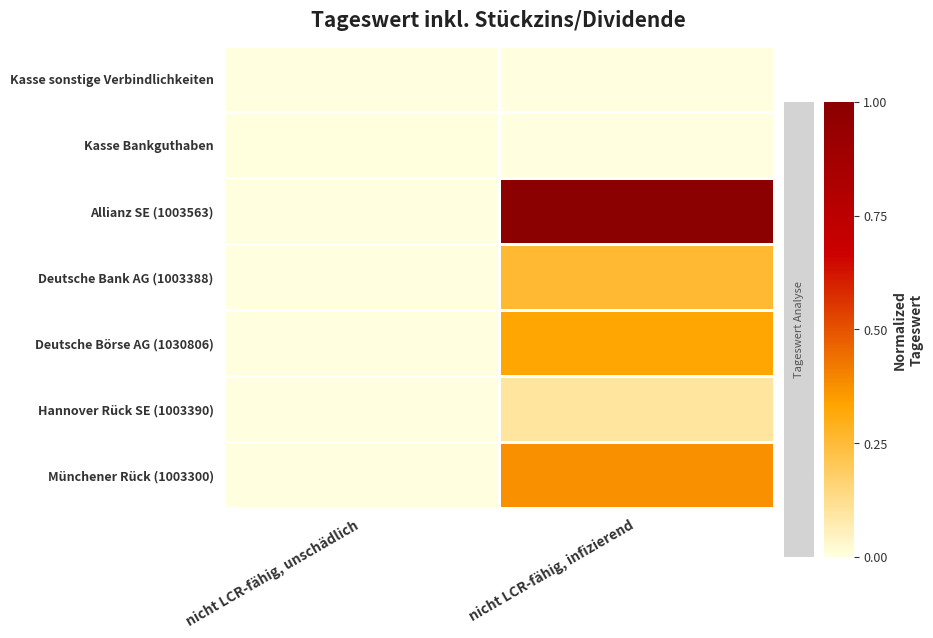

Reading left to right, list all the values displayed in this chart.

Kasse sonstige Verbindlichkeiten: nicht LCR-fähig, unschädlich=0.0	nicht LCR-fähig, infizierend=0.0
Kasse Bankguthaben: nicht LCR-fähig, unschädlich=0.0	nicht LCR-fähig, infizierend=0.0
Allianz SE (1003563): nicht LCR-fähig, unschädlich=0.0	nicht LCR-fähig, infizierend=1.0
Deutsche Bank AG (1003388): nicht LCR-fähig, unschädlich=0.0	nicht LCR-fähig, infizierend=0.3
Deutsche Börse AG (1030806): nicht LCR-fähig, unschädlich=0.0	nicht LCR-fähig, infizierend=0.3
Hannover Rück SE (1003390): nicht LCR-fähig, unschädlich=0.0	nicht LCR-fähig, infizierend=0.1
Münchener Rück (1003300): nicht LCR-fähig, unschädlich=0.0	nicht LCR-fähig, infizierend=0.4